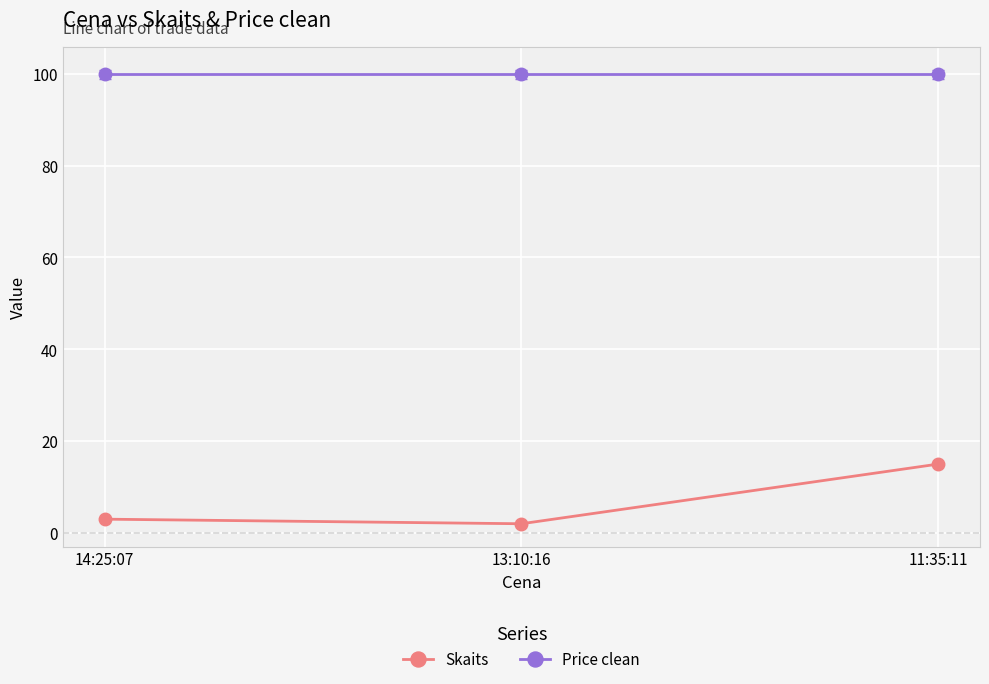

At how many categories does at least one series exceed 96?

3